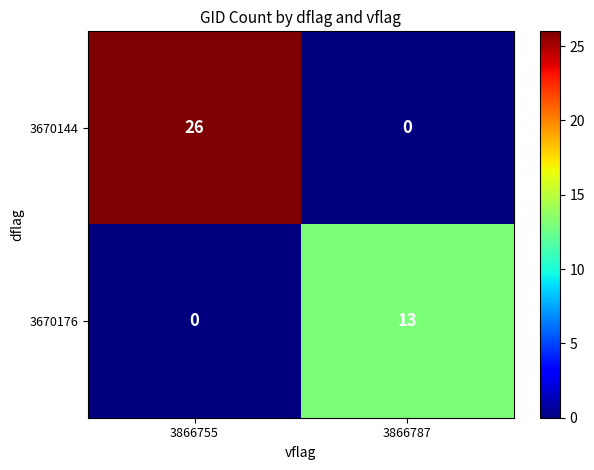

What is the total value across all series at 3866787?

13